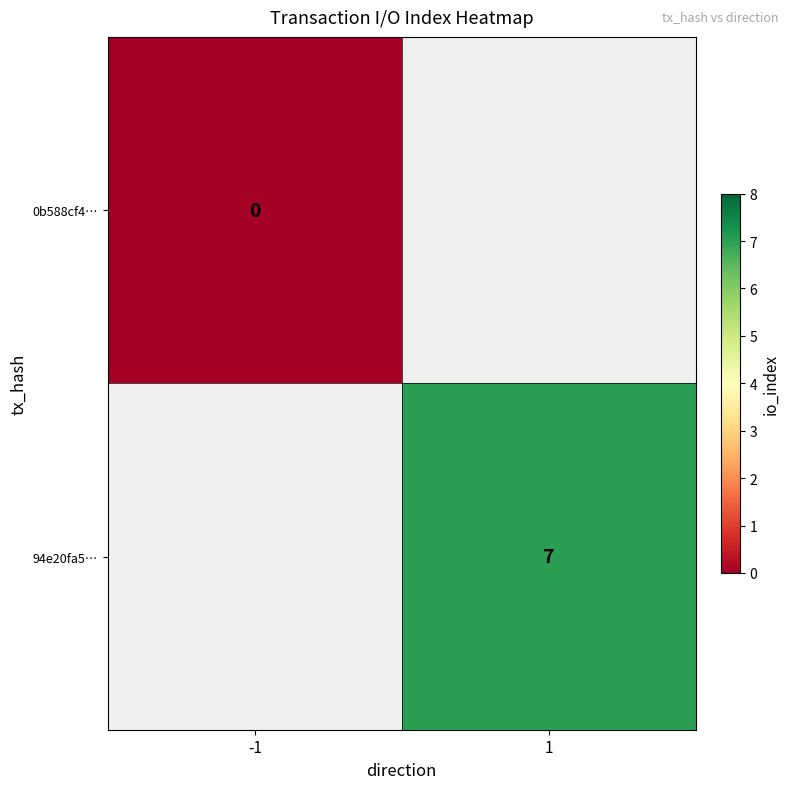

The value of 94e20fa5… at 1 is 4. True or false?

False